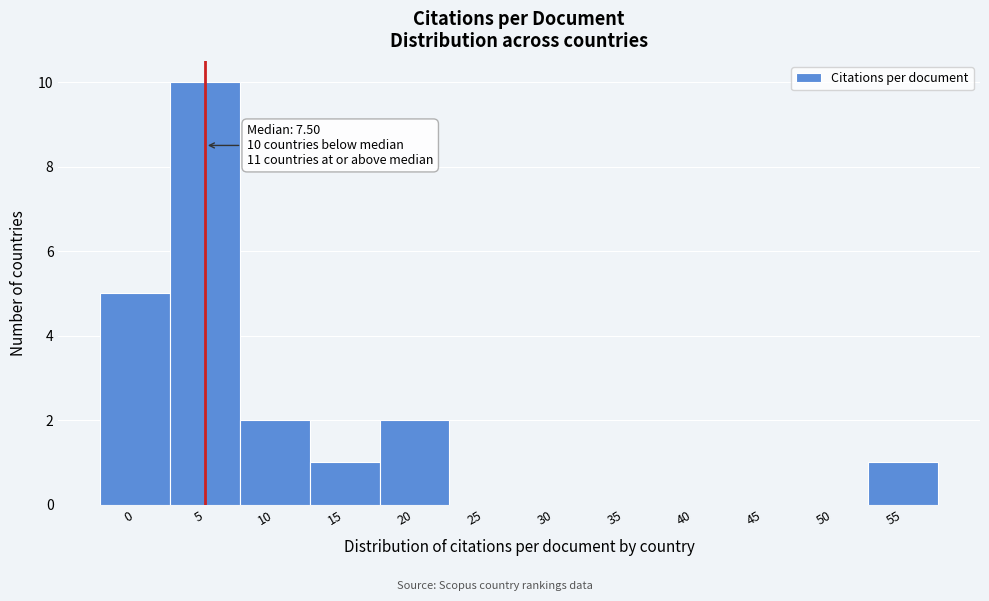

Reading left to right, list all the values displayed in this chart.

0=5	5=10	10=2	15=1	20=2	25=0	30=0	35=0	40=0	45=0	50=0	55=1